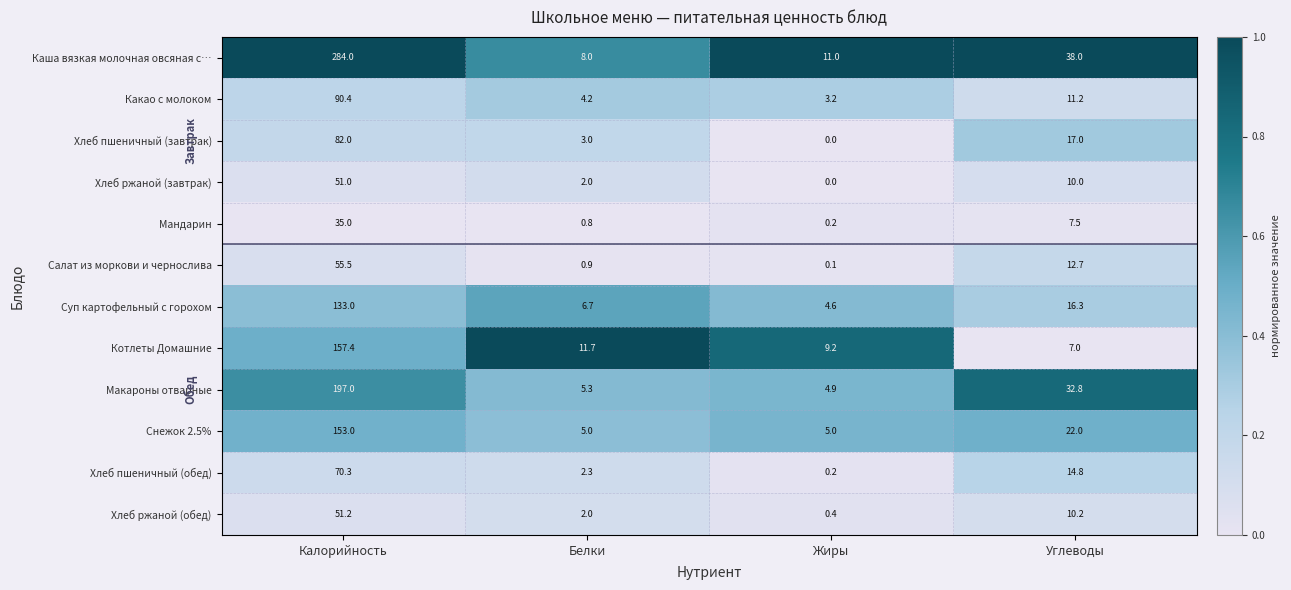

List the series in order of their peak value, highest first.

Каша вязкая молочная овсяная с…, Макароны отварные, Котлеты Домашние, Снежок 2.5%, Суп картофельный с горохом, Какао с молоком, Хлеб пшеничный (завтрак), Хлеб пшеничный (обед), Салат из моркови и чернослива, Хлеб ржаной (обед), Хлеб ржаной (завтрак), Мандарин